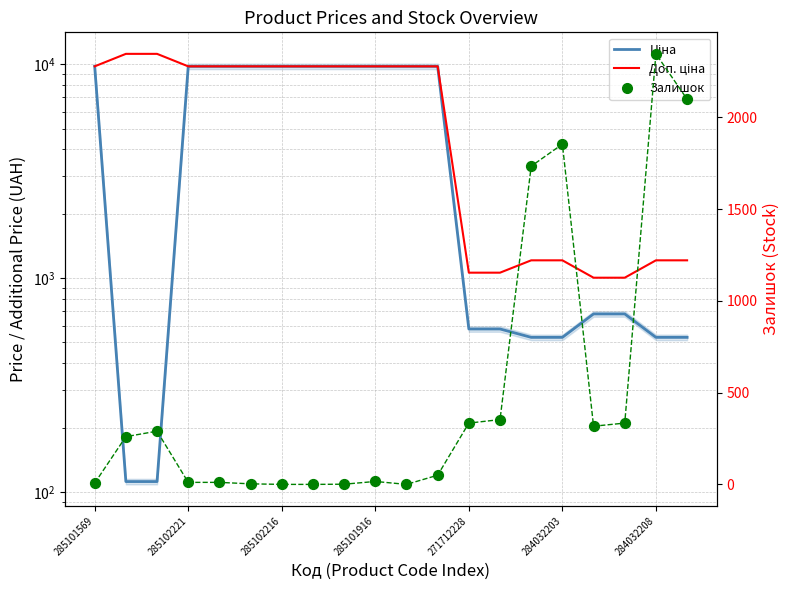

Which series has the largest total across all categories?

Доп. ціна